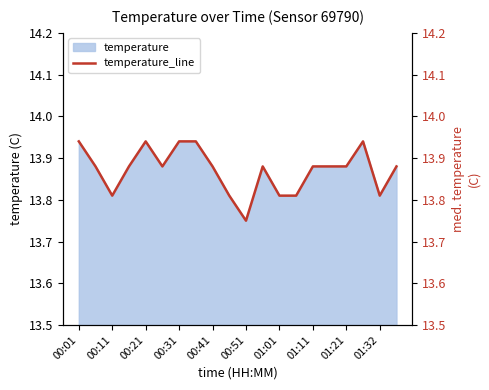

At which category does the chart reach its peak across all series?

00:01